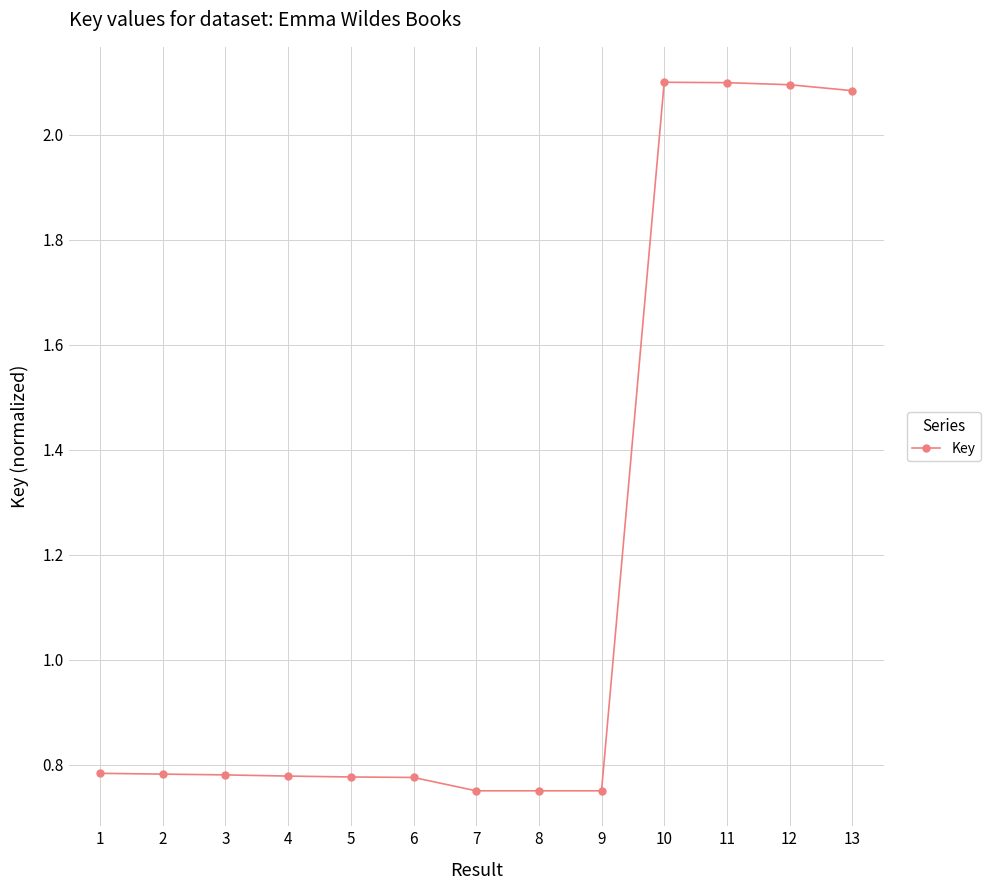

The value at 8 is 1.1. True or false?

False